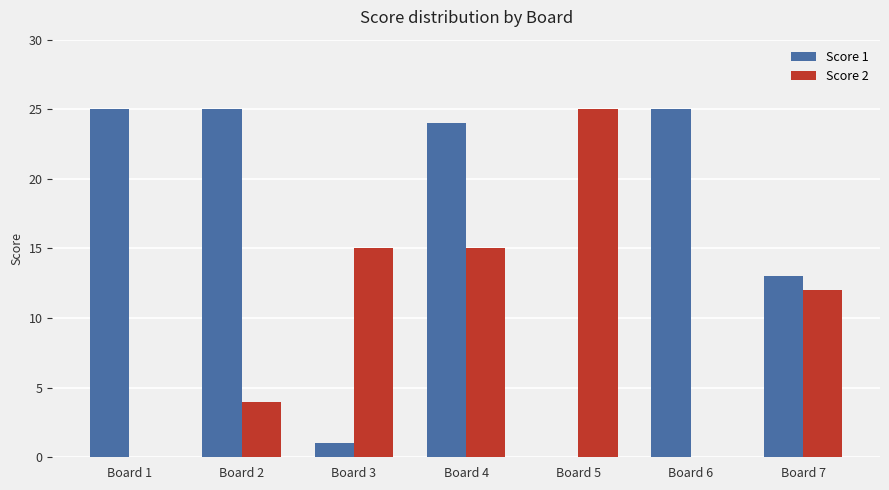

Reading left to right, transcribe all the data shown in this chart.

Score 1: Board 1=25	Board 2=25	Board 3=1	Board 4=24	Board 5=0	Board 6=25	Board 7=13
Score 2: Board 1=0	Board 2=4	Board 3=15	Board 4=15	Board 5=25	Board 6=0	Board 7=12